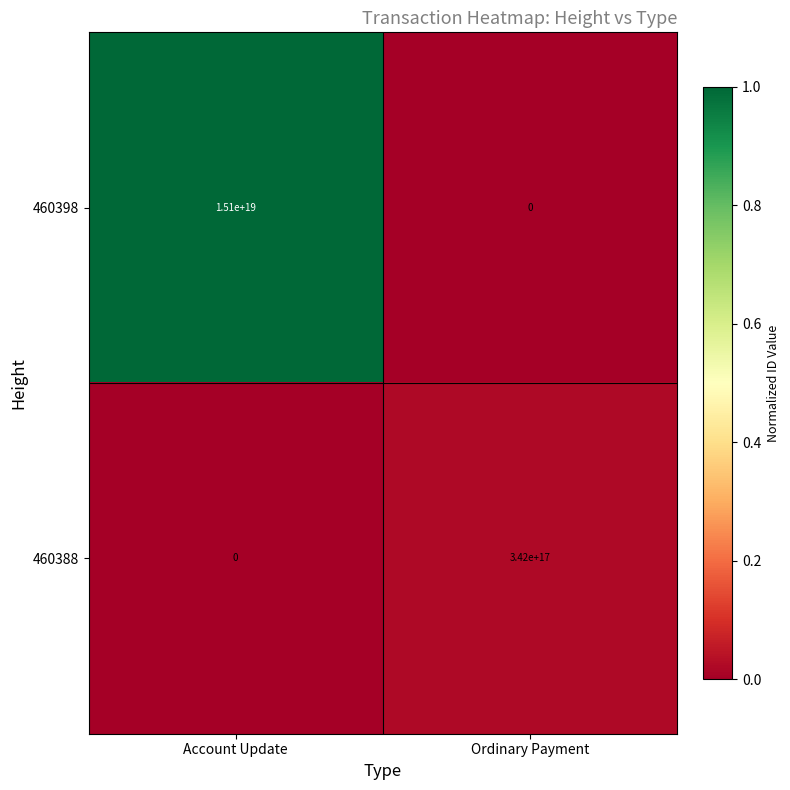

At which label is 460398 closest to 7550000000000000000?

Account Update